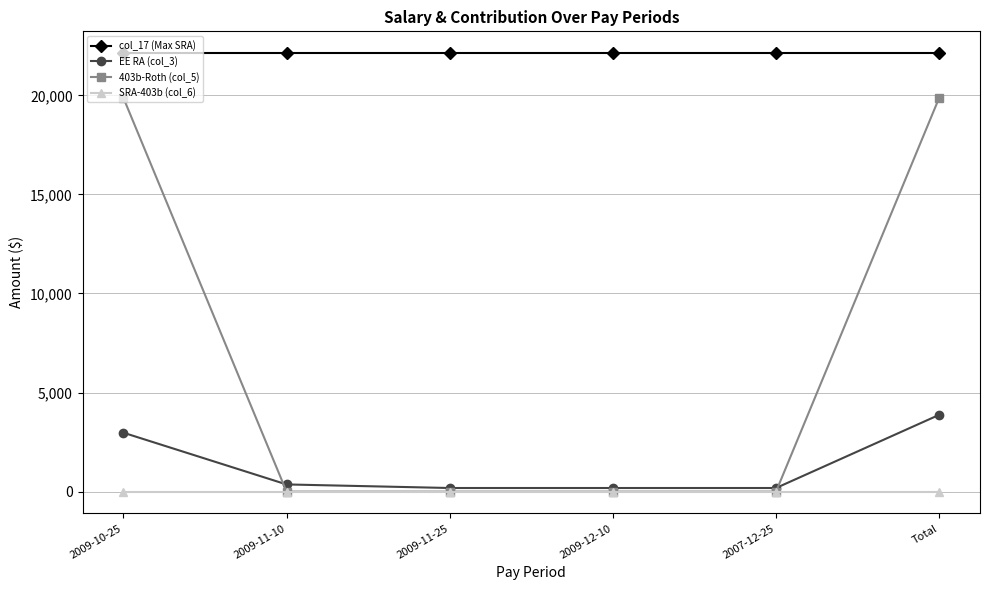

Between 2009-11-10 and Total, which series saw the biggest shift?

403b-Roth (col_5)